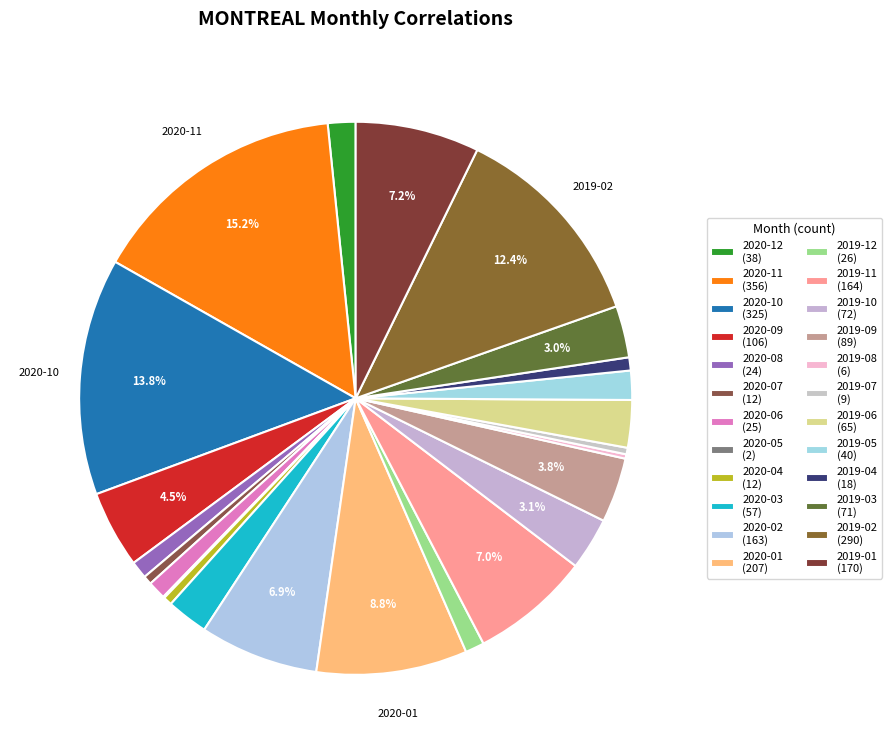

How many segments does this pie chart have?

24